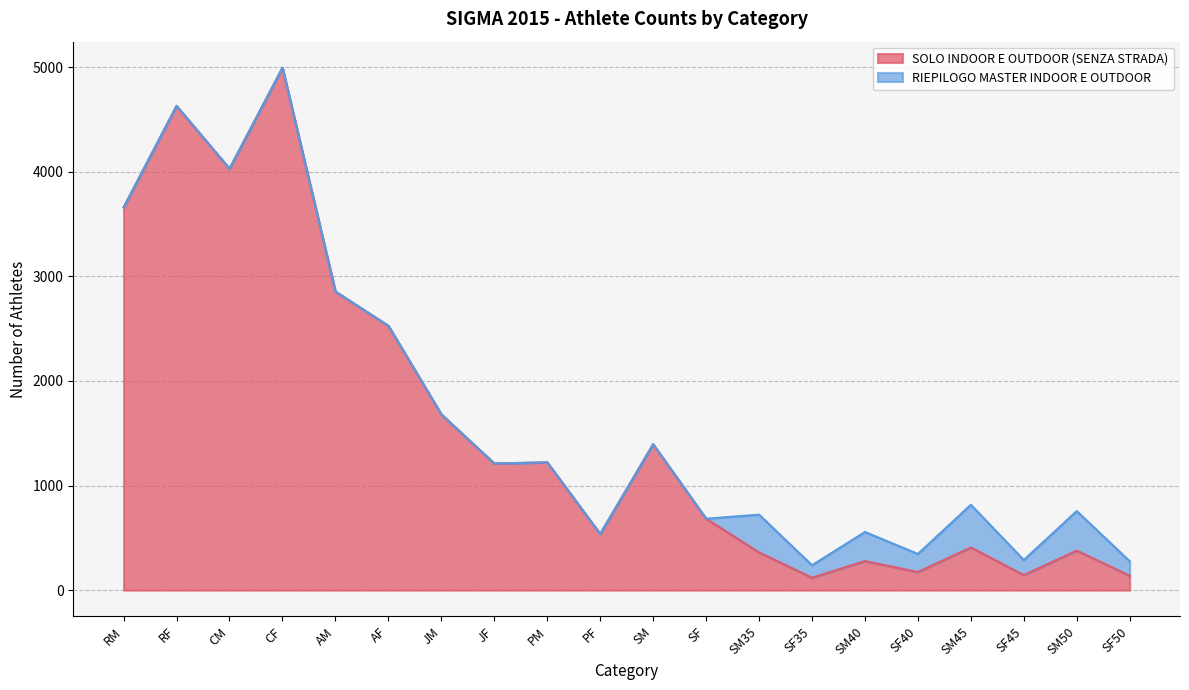

List the labels in order of value, largest first.

CF, RF, CM, RM, AM, AF, JM, SM, PM, JF, SF, PF, SM45, SM50, SM35, SM40, SF40, SF45, SF50, SF35